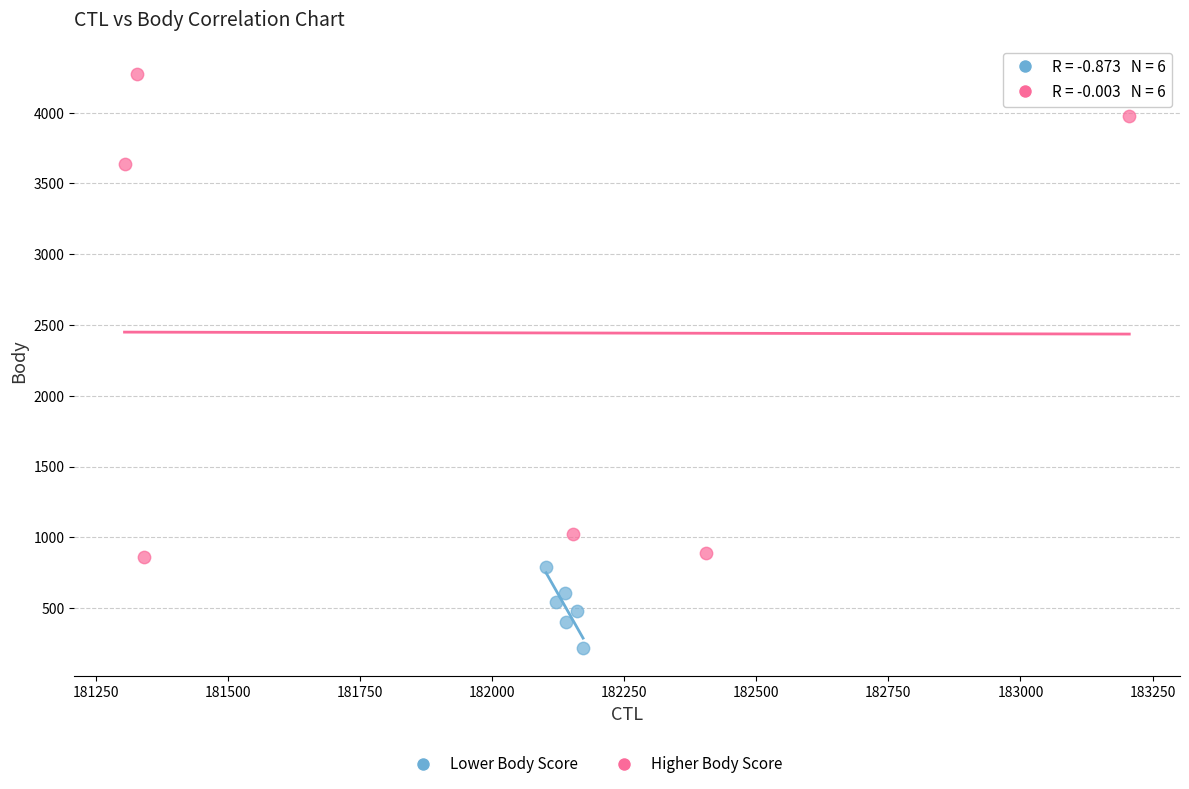

Which series contains the highest Y value?

Higher Body Score